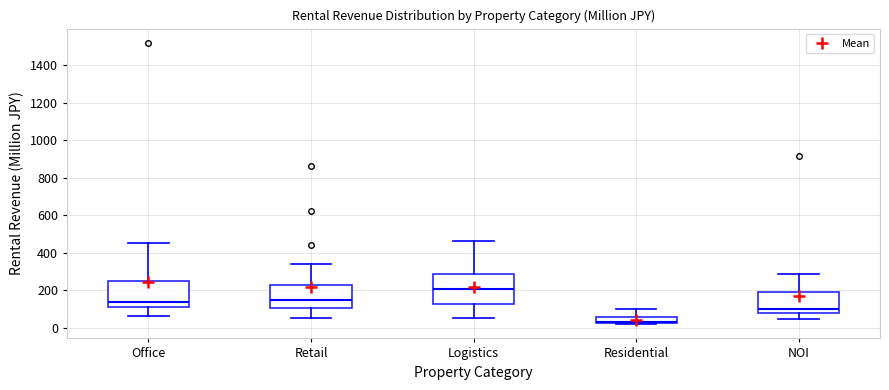

Reading left to right, read every box against the y-axis: the position of its median line, the range the box covers, and the ends of its whiskers. The values are not printed on the chart, so give them approximately, as read against the axis.

Office: median 140, box 100 to 260, whiskers 60 to 460
Retail: median 140, box 100 to 240, whiskers 60 to 340
Logistics: median 200, box 120 to 280, whiskers 60 to 460
Residential: median 40, box 20 to 60, whiskers 20 to 100
NOI: median 100, box 80 to 180, whiskers 40 to 280